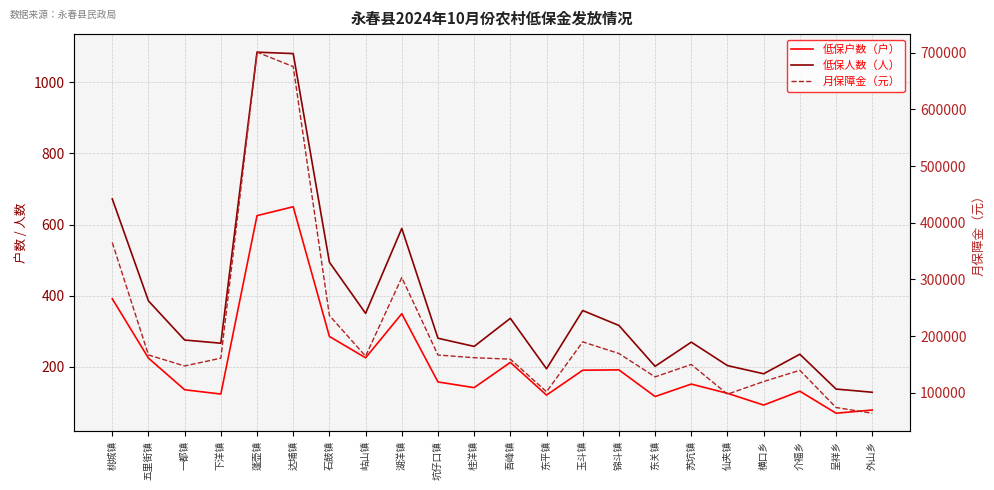

At which category does 低保人数（人） reach its first local peak?

蓬壶镇